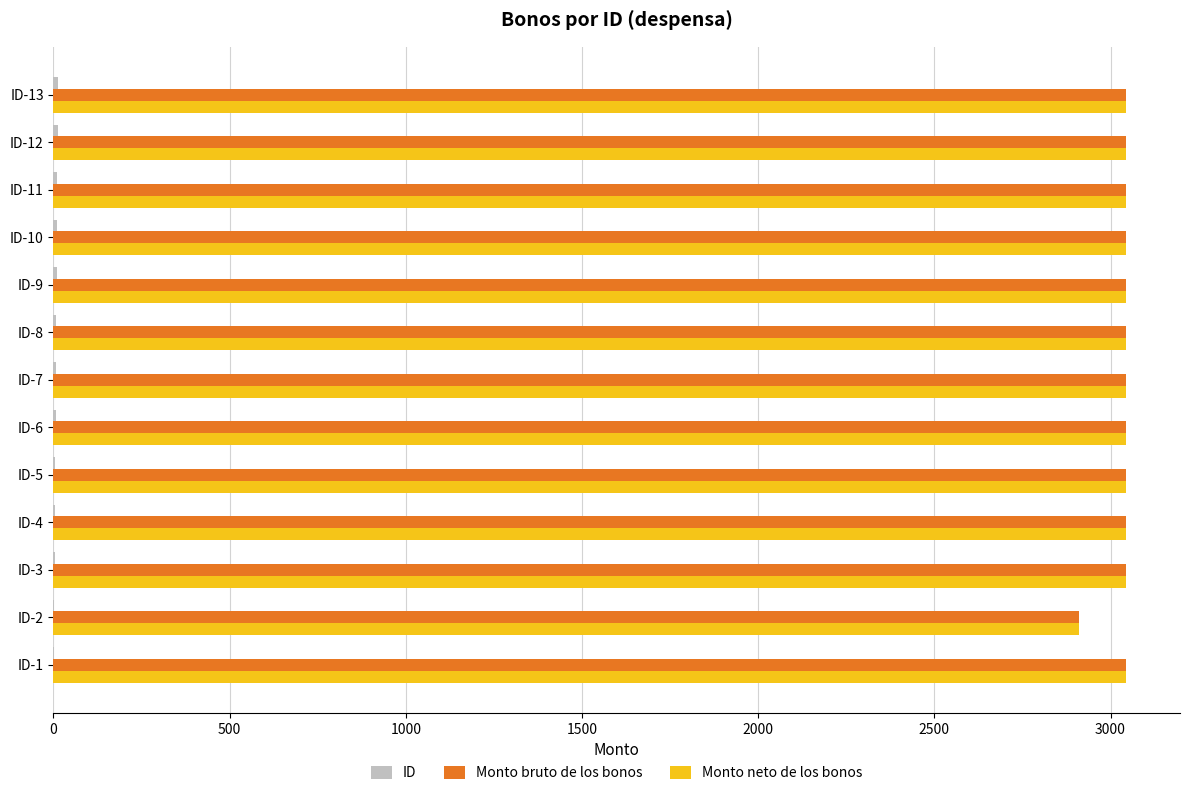

What is the maximum value for Monto neto de los bonos?

3045.0